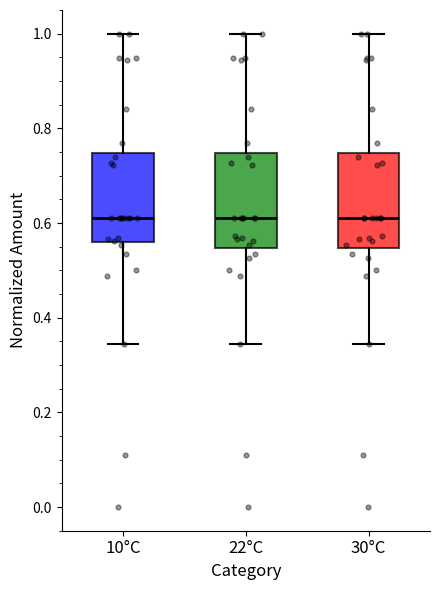

Reading left to right, read every box against the y-axis: the position of its median line, the range the box covers, and the ends of its whiskers. The values are not printed on the chart, so give them approximately, as read against the axis.

10°C: median 0.62, box 0.56 to 0.74, whiskers 0.34 to 1.00
22°C: median 0.62, box 0.54 to 0.74, whiskers 0.34 to 1.00
30°C: median 0.62, box 0.54 to 0.74, whiskers 0.34 to 1.00